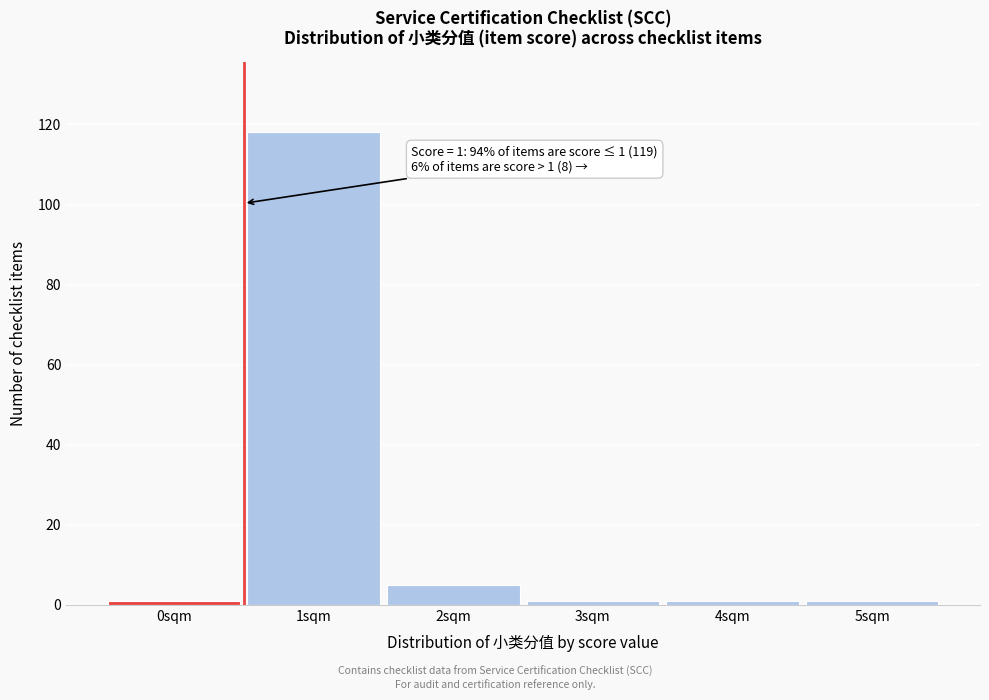

Reading left to right, transcribe all the data shown in this chart.

1	118	5	1	1	1